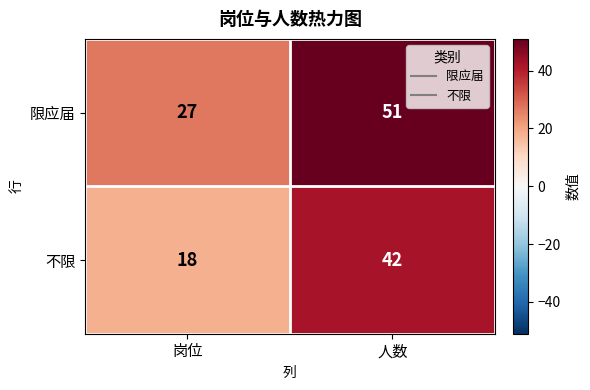

What is the difference between the maximum and minimum values in the 不限 series?

24